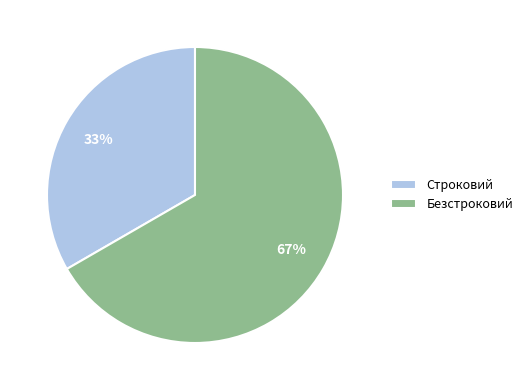

What is the ratio of the value at Безстроковий to the value at Строковий?

2.0